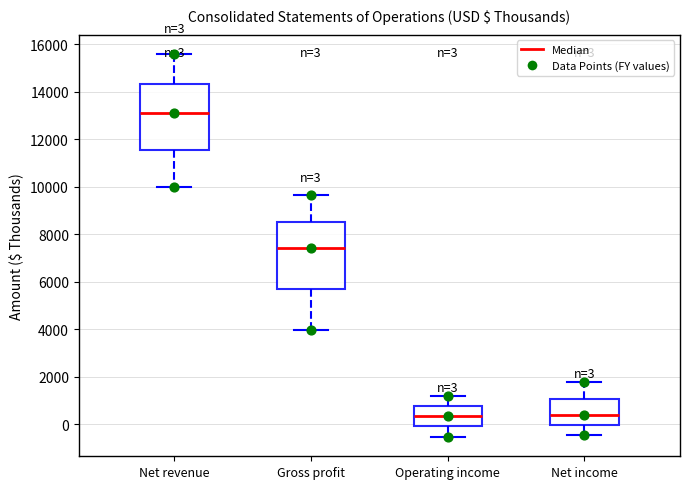

Which box has the highest median line?

Net revenue